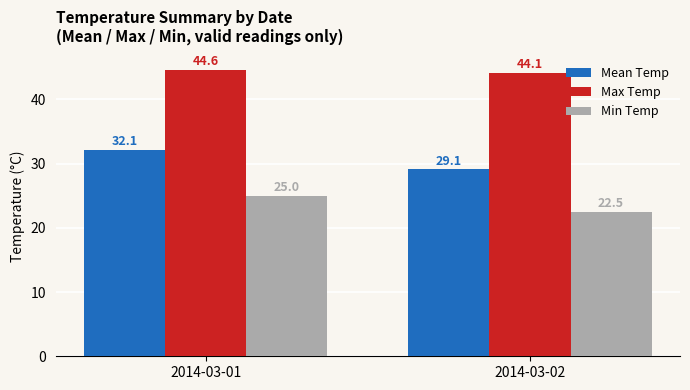

Which series has the largest range (max minus min)?

Mean Temp